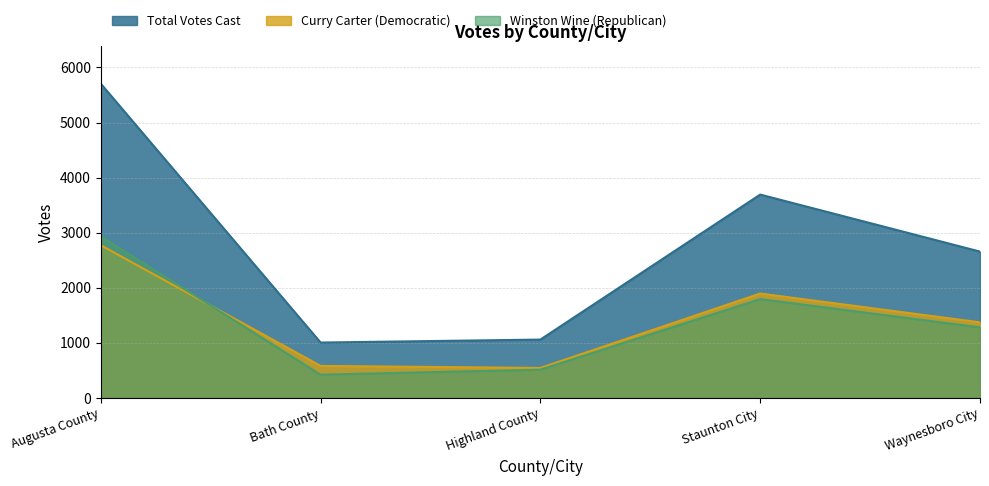

How many interior local peaks does the Total Votes Cast series have?

1